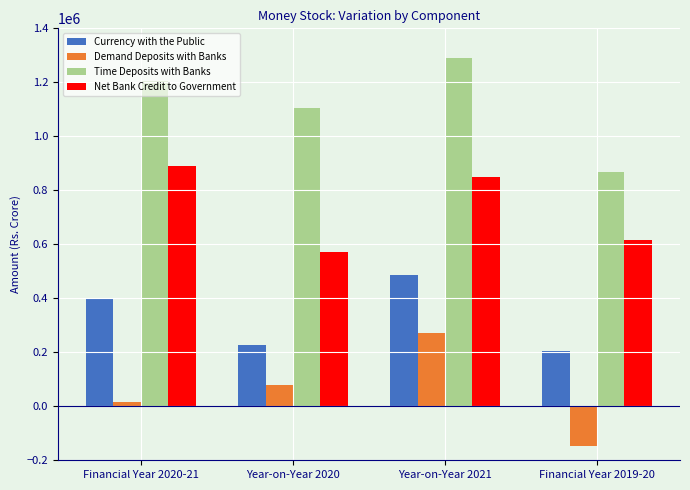

Count the number of data series in this chart.

4